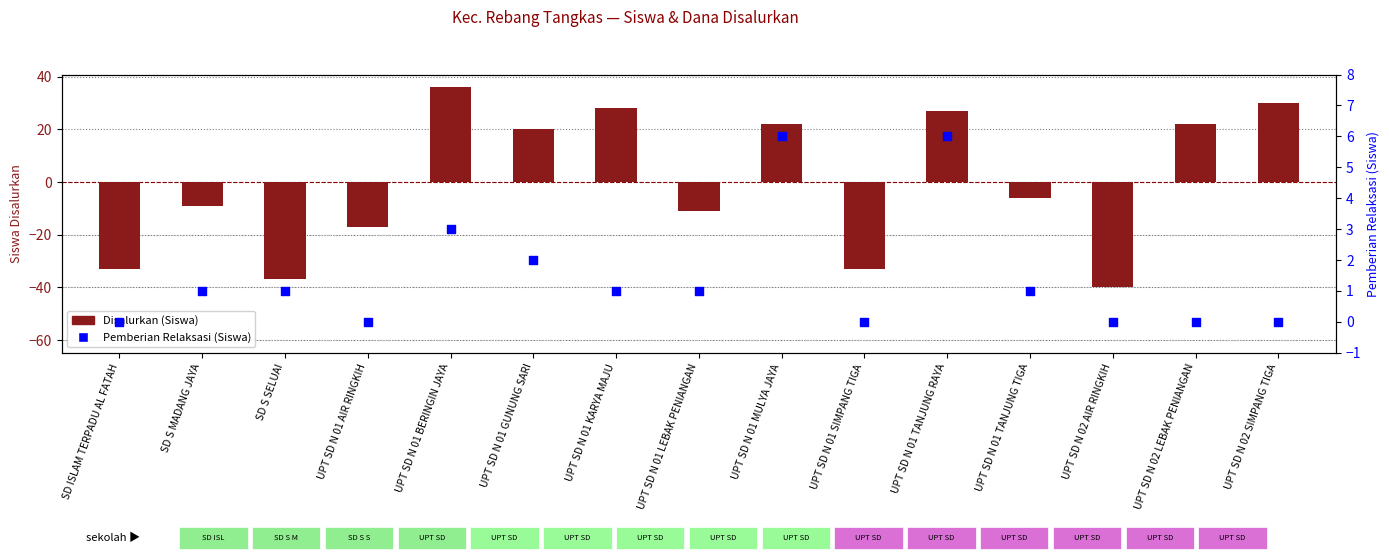

Which series has the widest spread of Y values?

Disalurkan (Siswa)